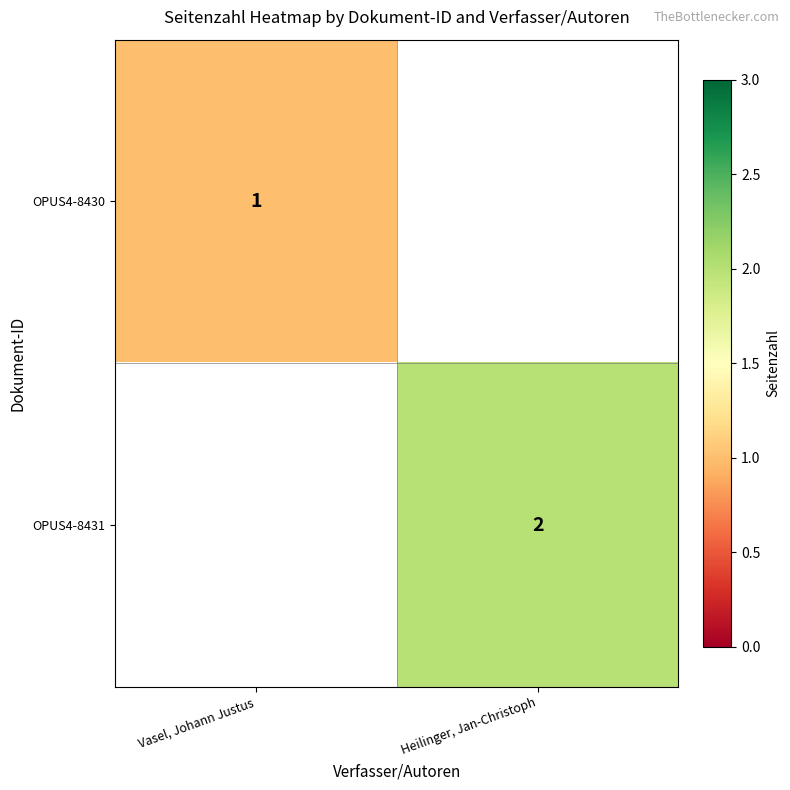

What is the minimum value shown in the chart?

1.0